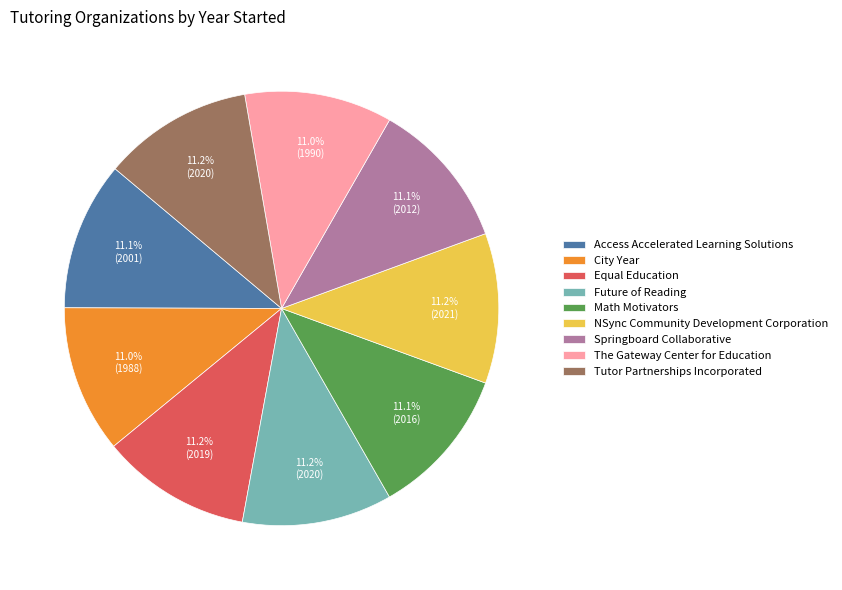

Count the number of slices in the pie.

9